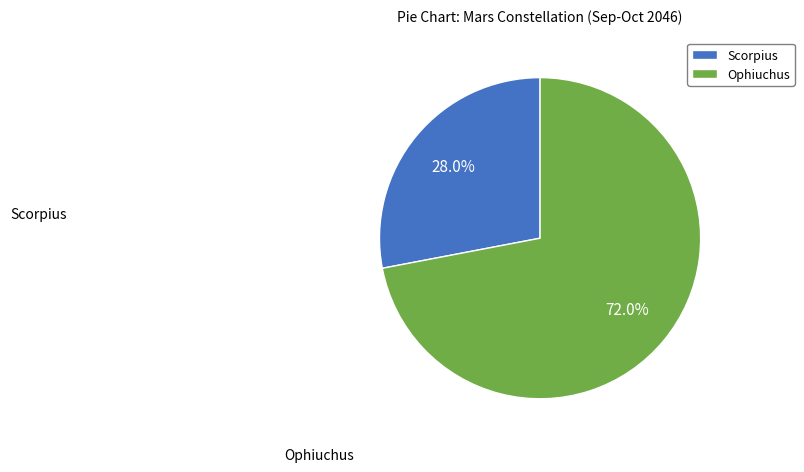

Is Scorpius the majority of the pie?

No